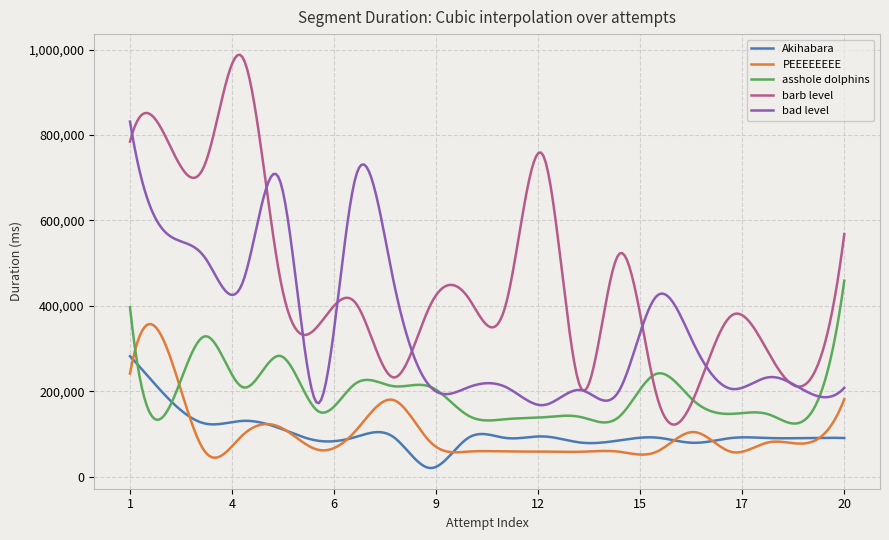

What is the highest value of the bad level series?

831526.0